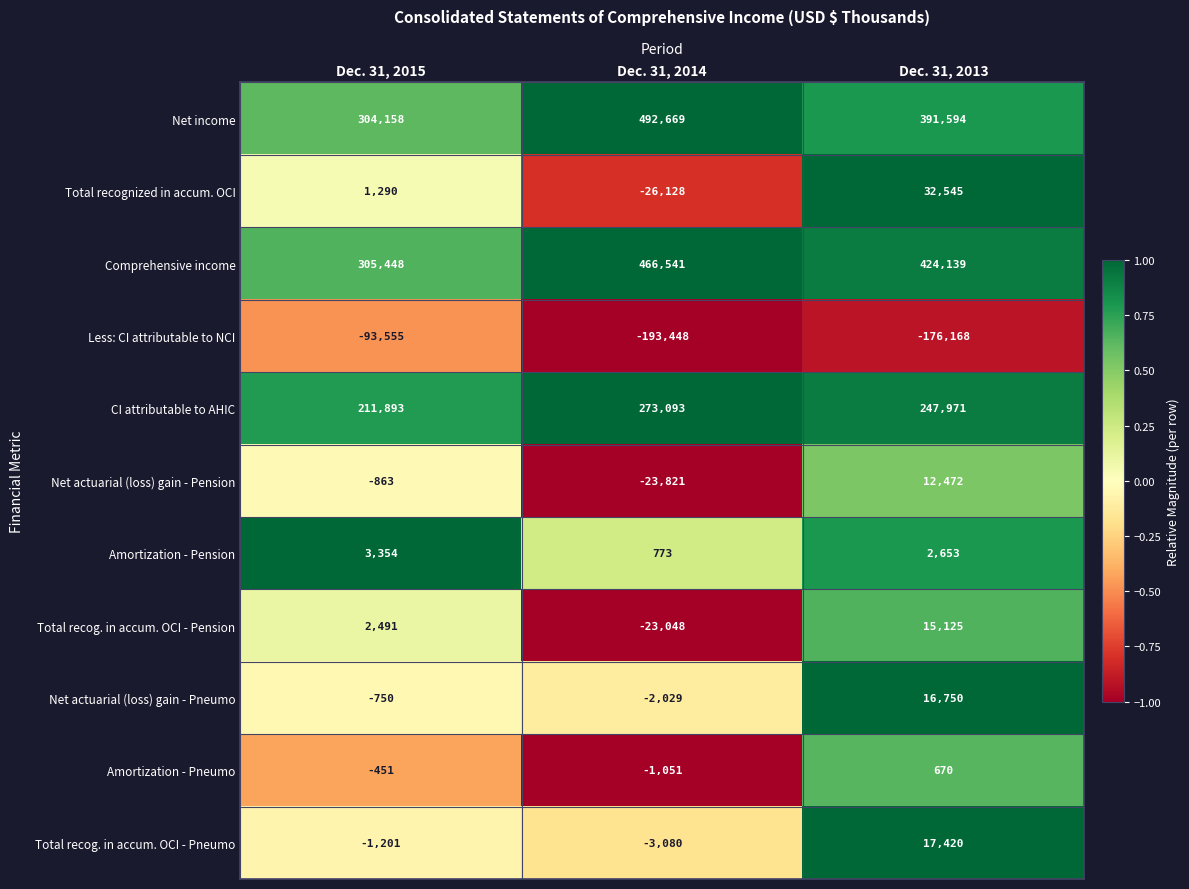

The value of Total recognized in accum. OCI at Dec. 31, 2015 is 2084. True or false?

False